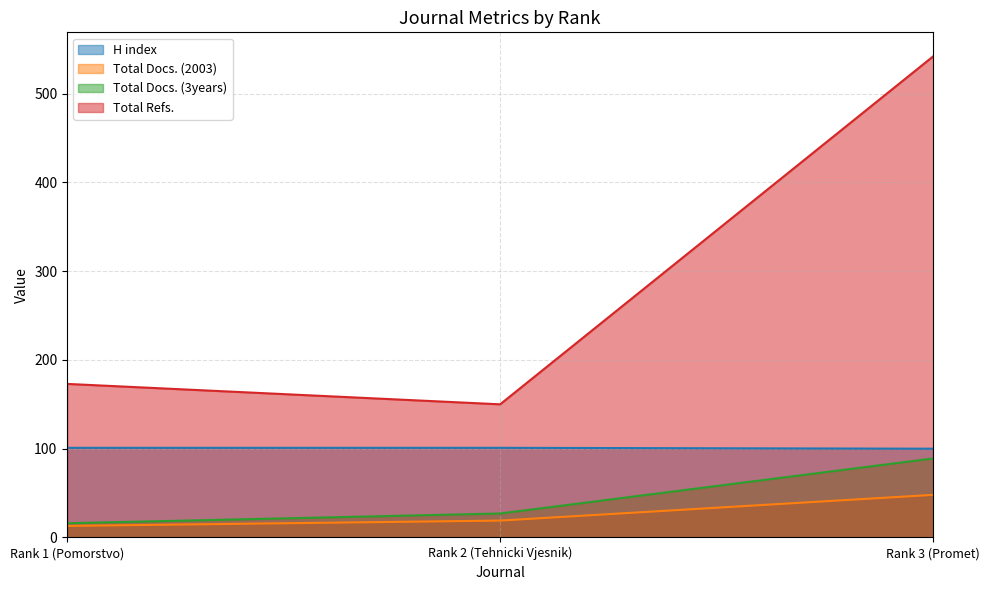

What is the average value of the Total Docs. (3years) series?

44